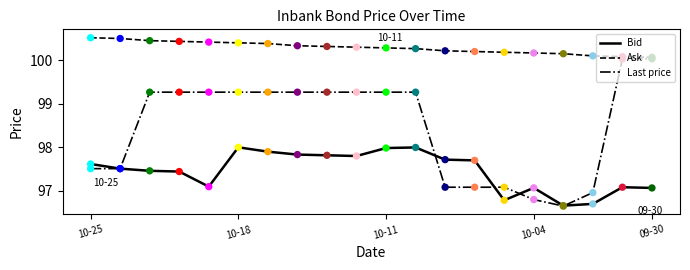

Which series has the widest spread of values?

Last price